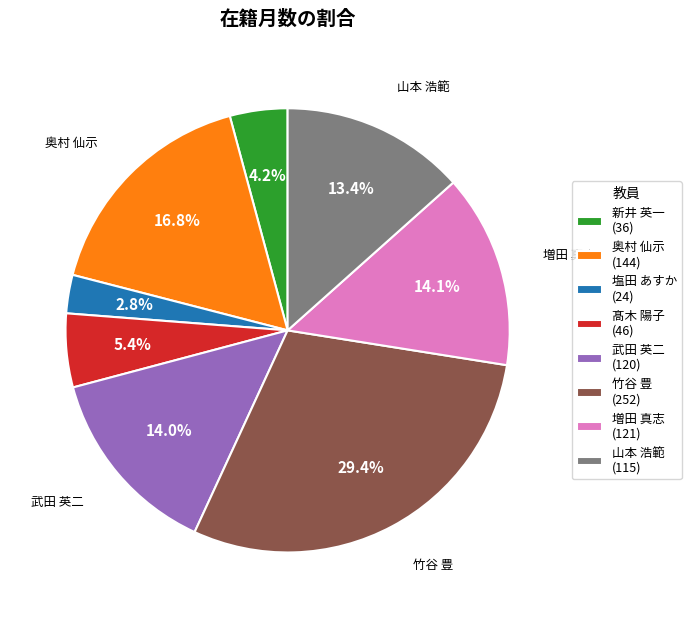

To the nearest percent, what is the difference between the largest and smallest slice percentages?

27%